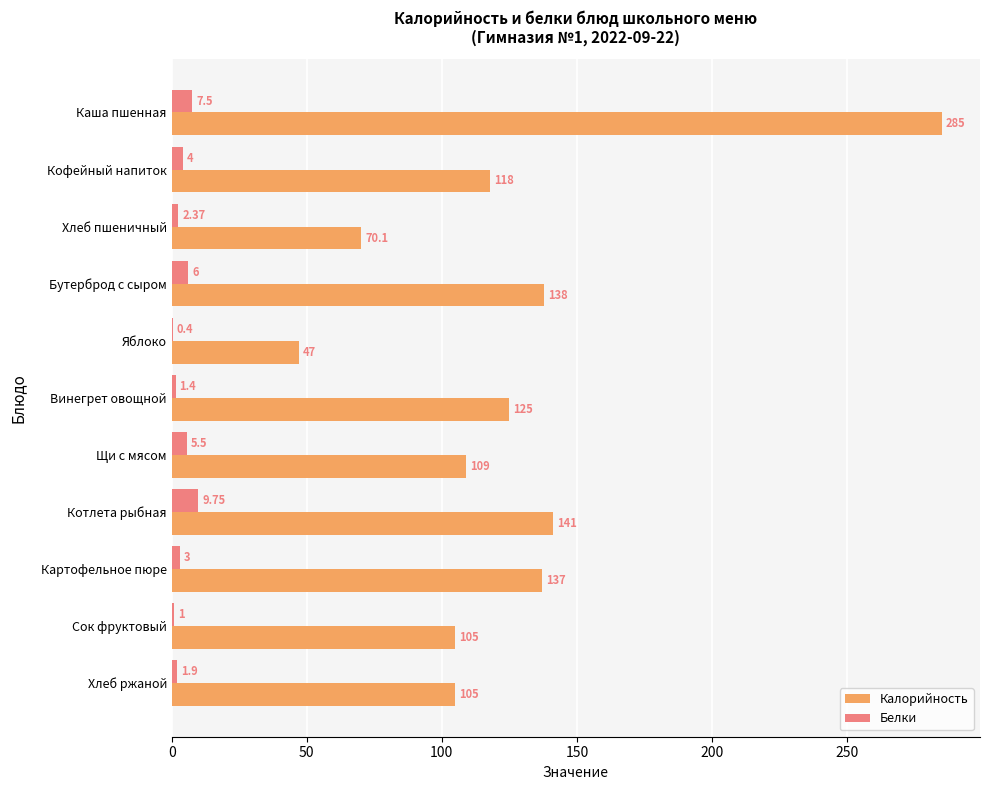

Where is Белки nearest to the value 5?

Щи с мясом